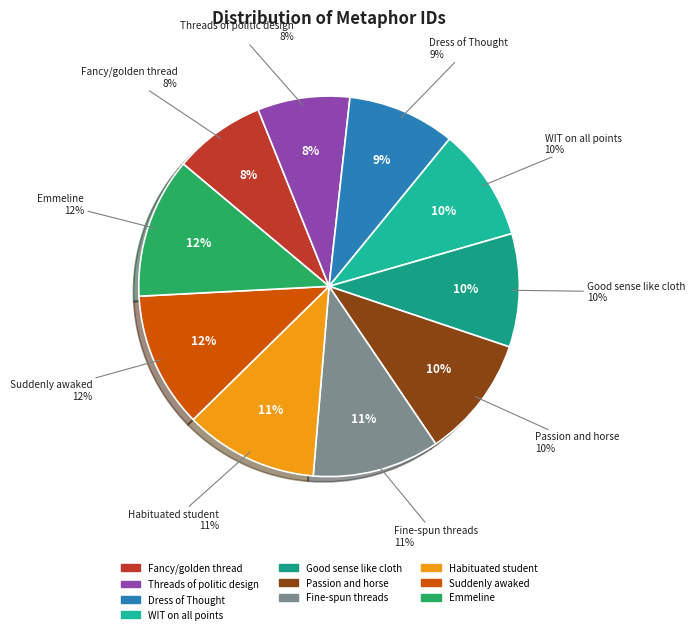

To the nearest percent, what is the average slice percentage?

10%